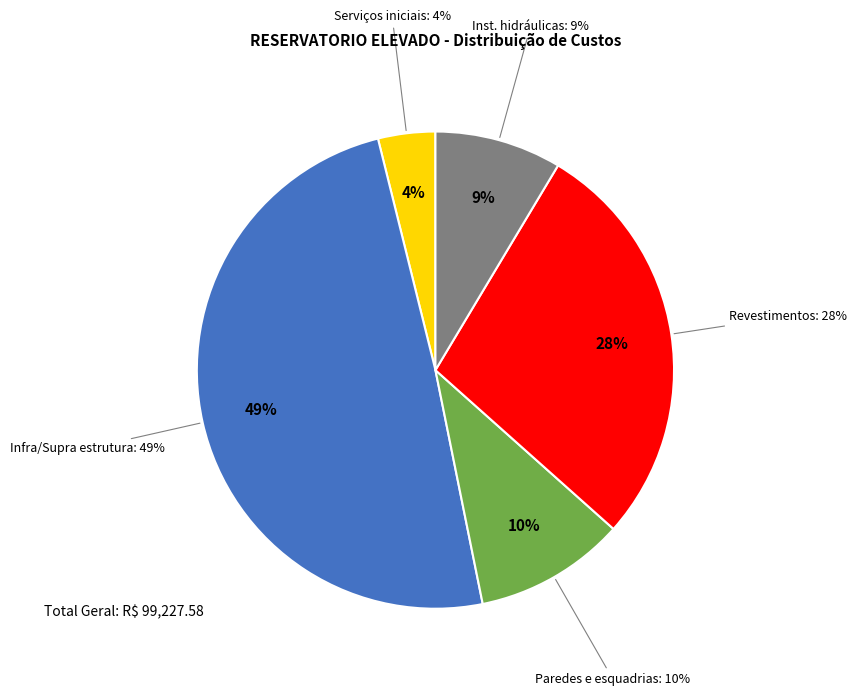

What is the change in value from Paredes, Painéis e esquadrias to Instalações hidraulicas?

-1628.1